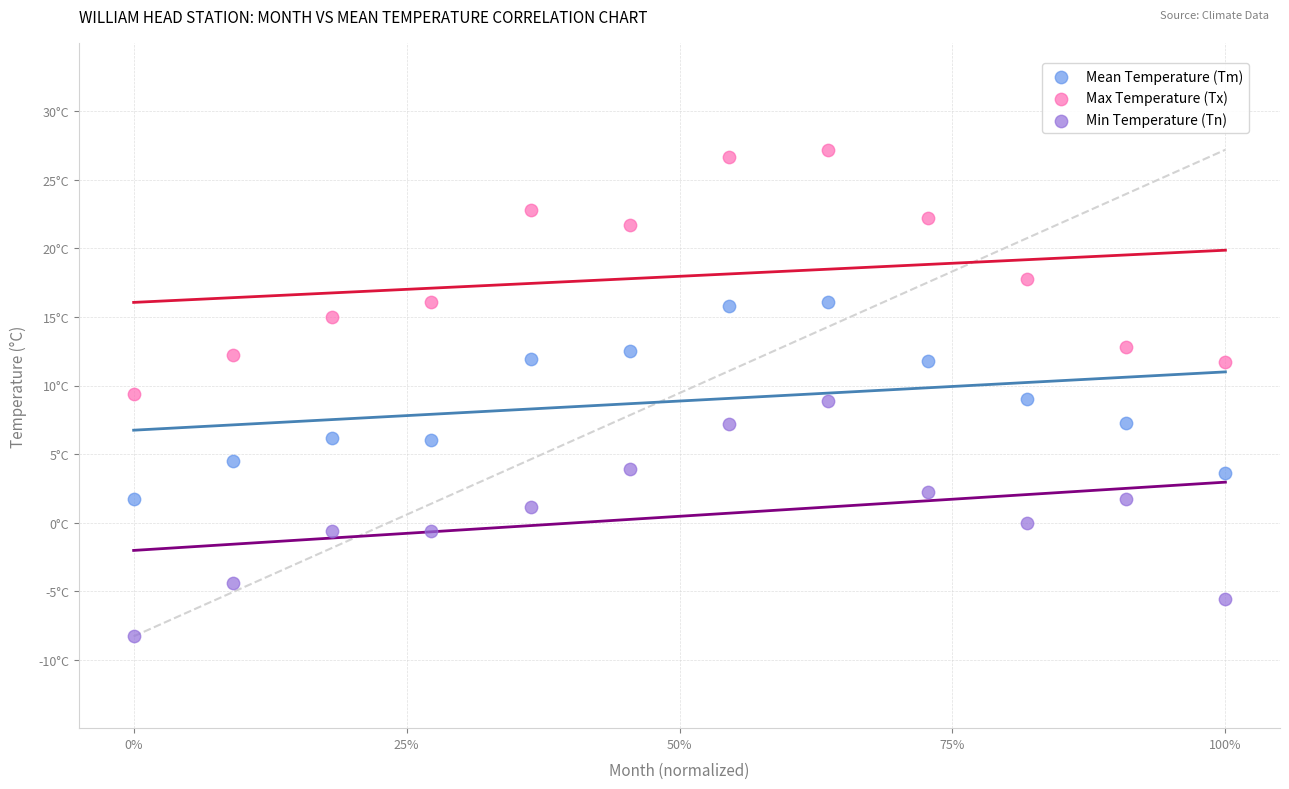

Which series reaches the minimum Y coordinate?

Min Temperature (Tn)